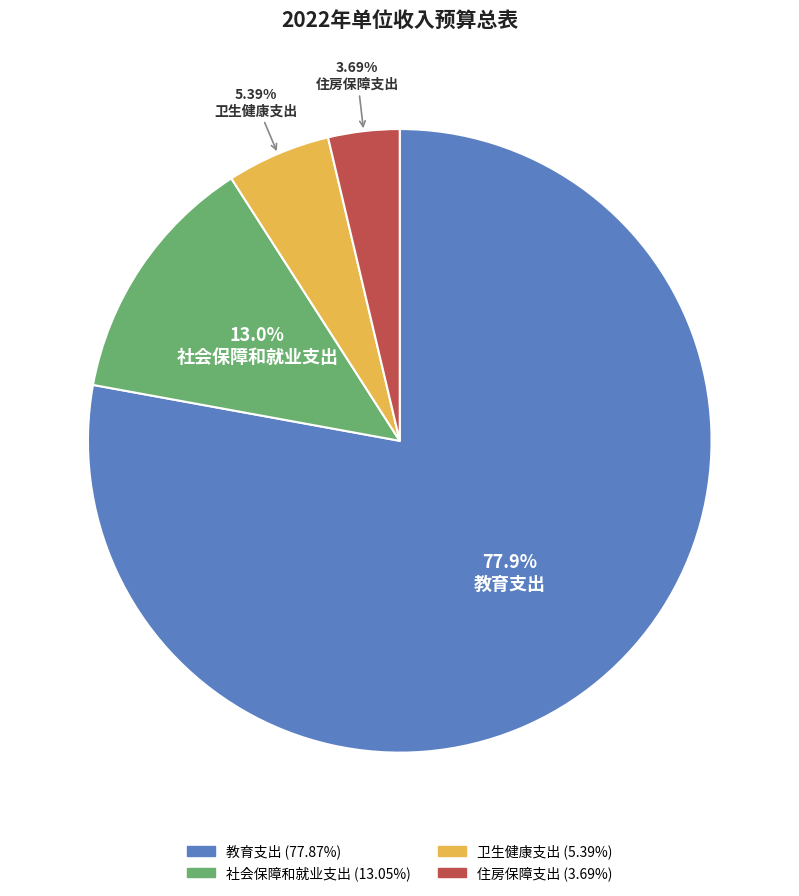

Between 卫生健康支出 and 社会保障和就业支出, which is larger?

社会保障和就业支出